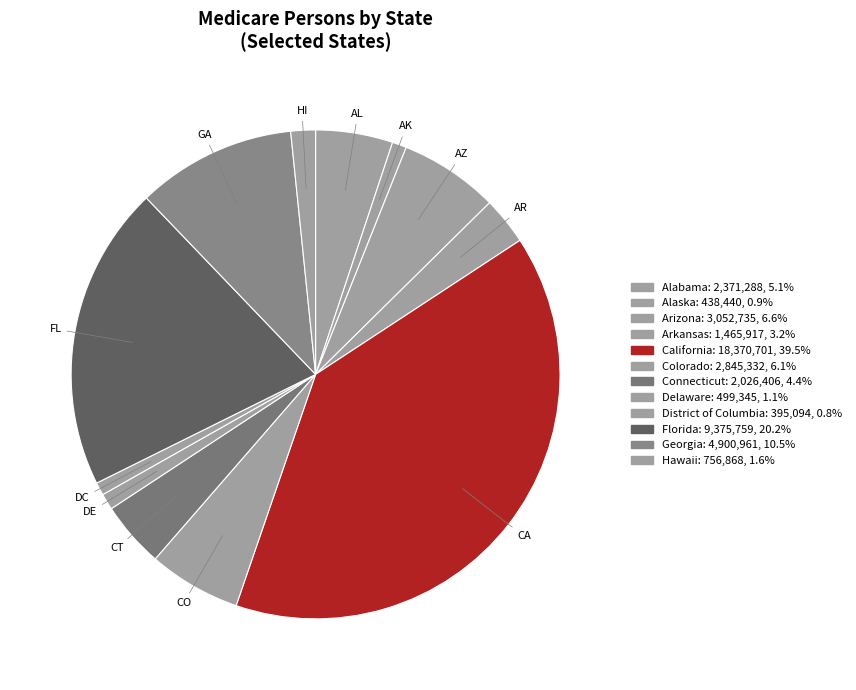

Is there any slice that represents more than half of the pie?

No